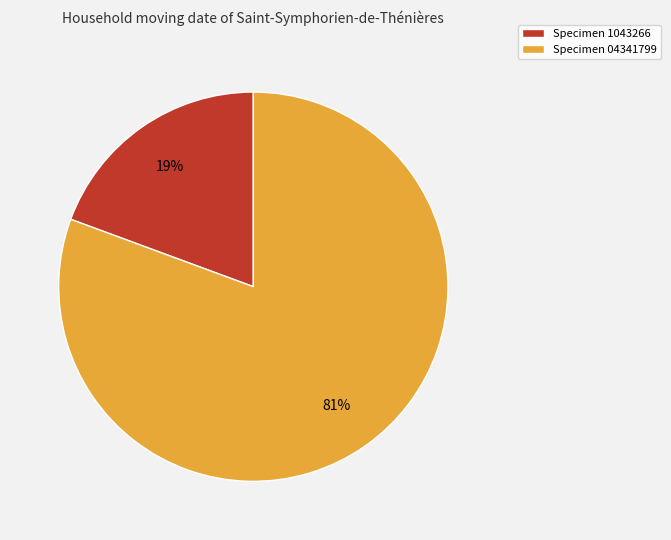

To the nearest percent, what is the combined percentage of Specimen 1043266 and Specimen 04341799?

100%